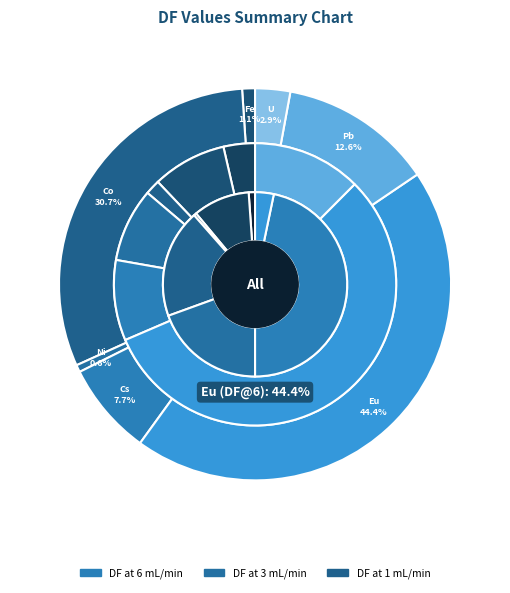

Does Pb represent more than half of the total?

No